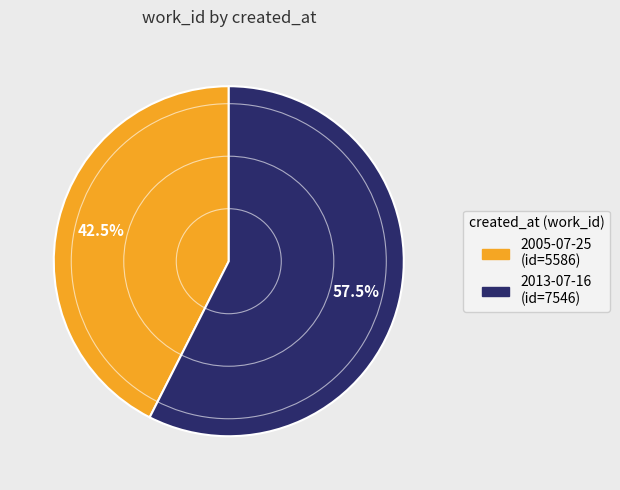

What is the smallest slice in the pie chart?

2005-07-25